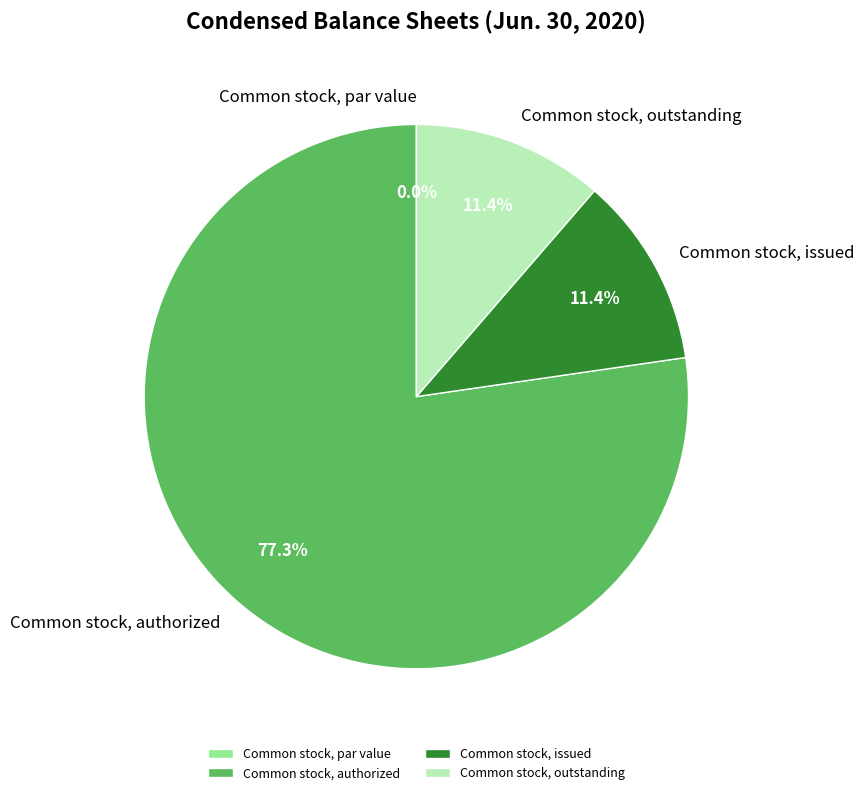

To the nearest percent, what percentage of the pie is Common stock, issued?

11%